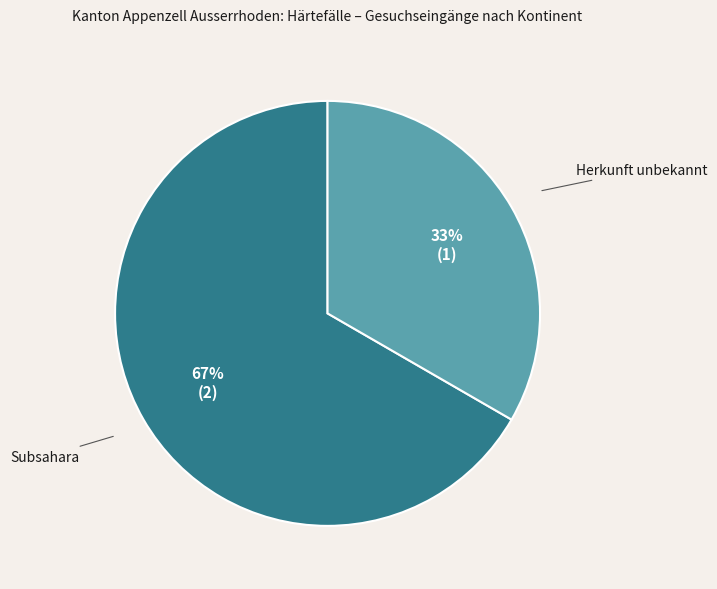

Is the sum of Herkunft unbekannt and Subsahara greater than half?

Yes